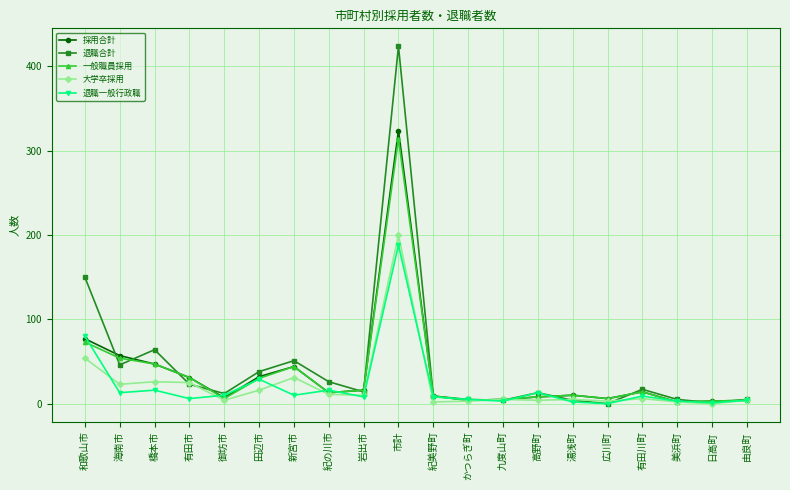

At which label does 退職一般行政職 first exceed 9?

和歌山市